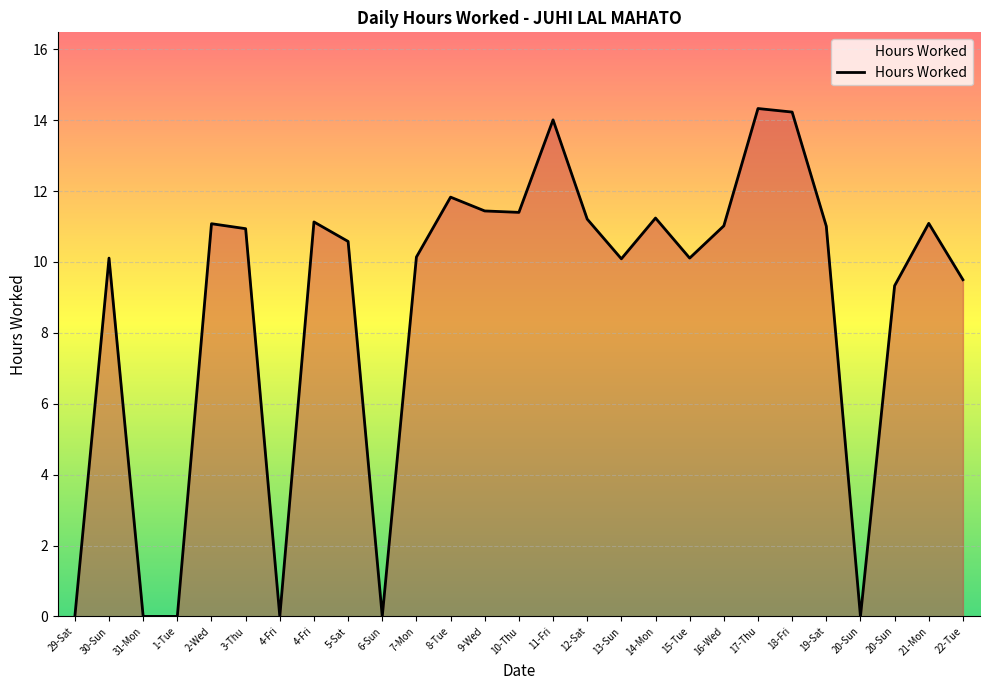

What is the change in value from 10-Thu to 21-Mon?

-0.3